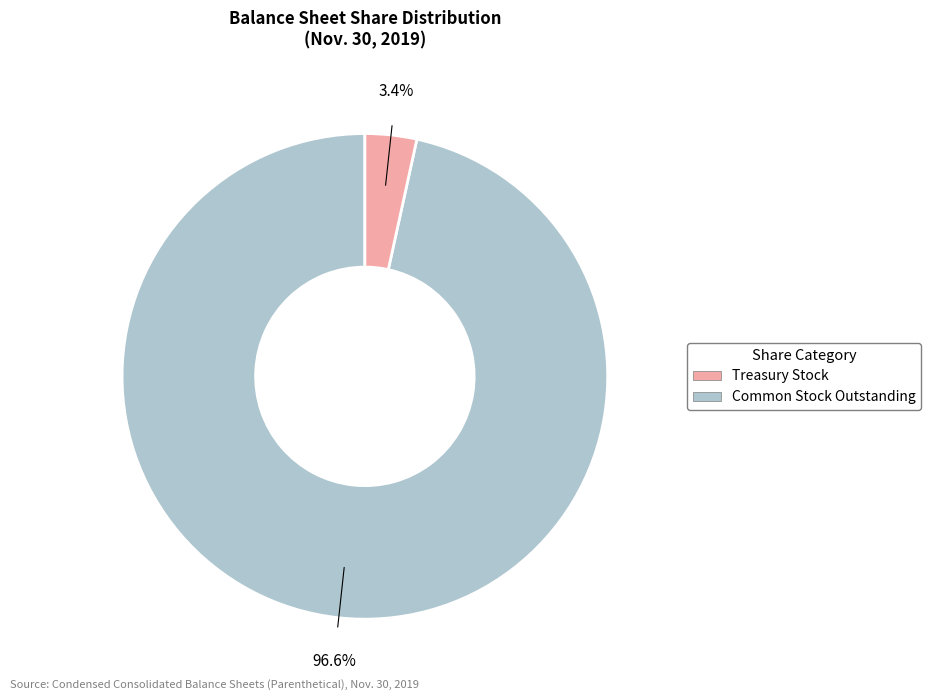

Is there any slice that represents more than half of the pie?

Yes